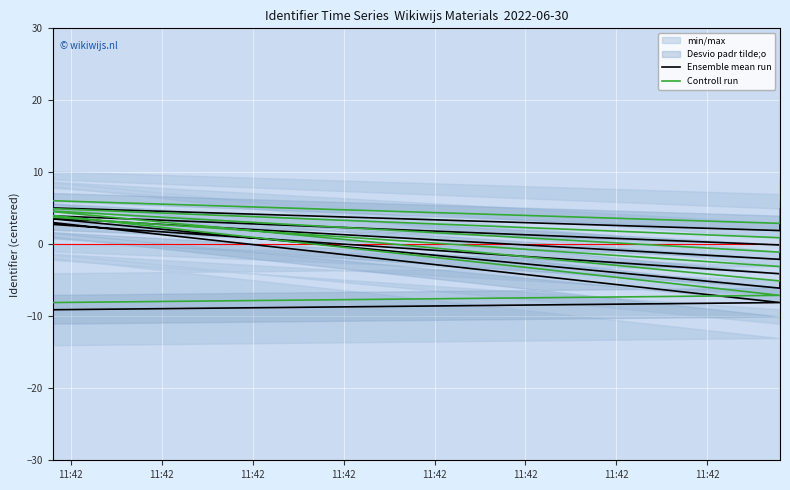

Between 11:42 and 11:42, which series saw the biggest shift?

Ensemble mean run